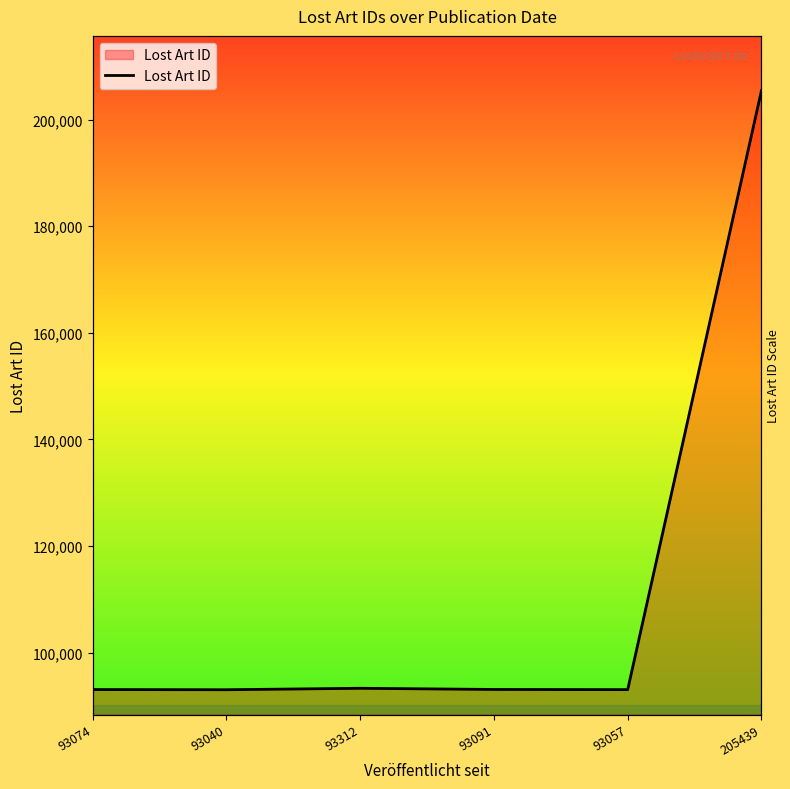

What is the label of the 3rd point from the right?

93091